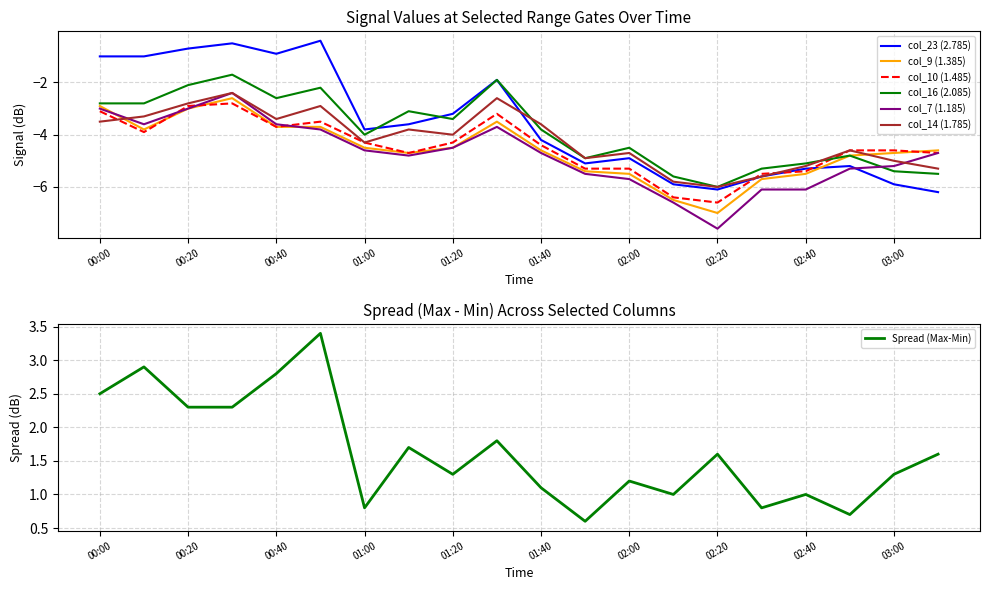

How many interior local valleys does the col_14 (1.785) series have?

5